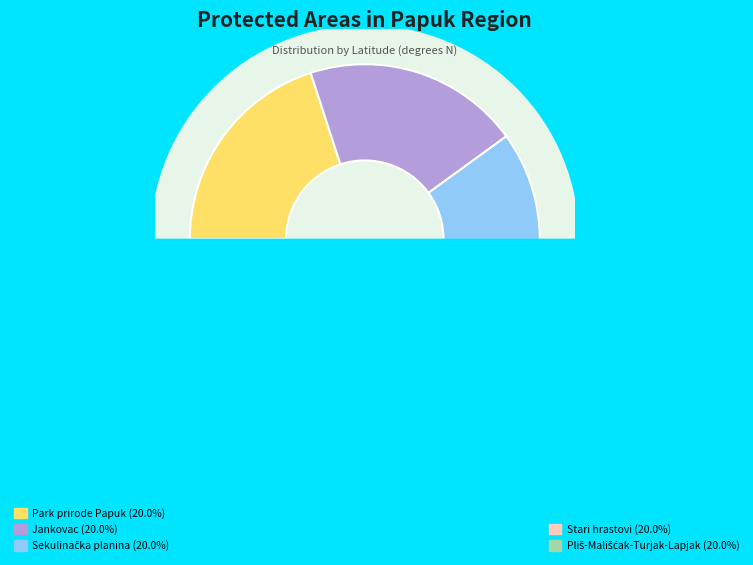

To the nearest percent, what portion does Pliš-Mališćak-Turjak-Lapjak represent?

20%